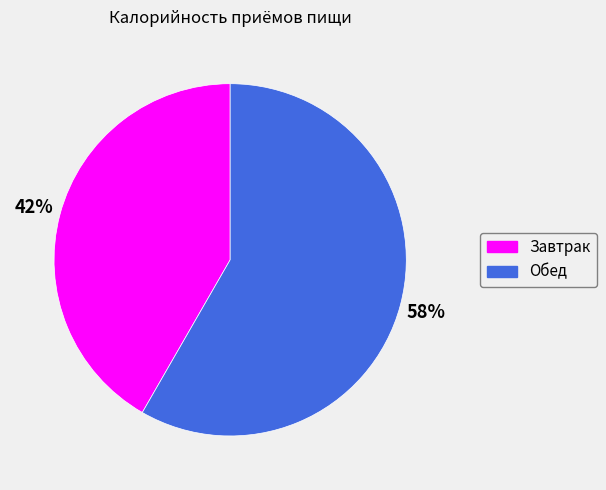

Is Обед the majority of the pie?

Yes